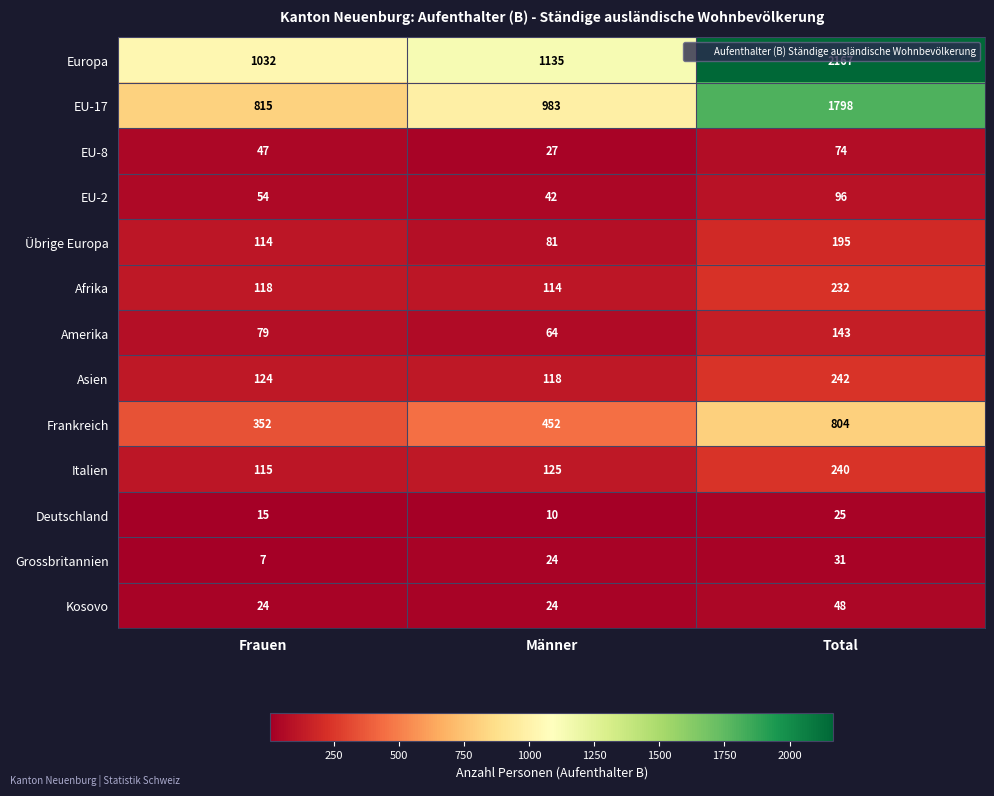

At which category is the sum across all series the highest?

Total